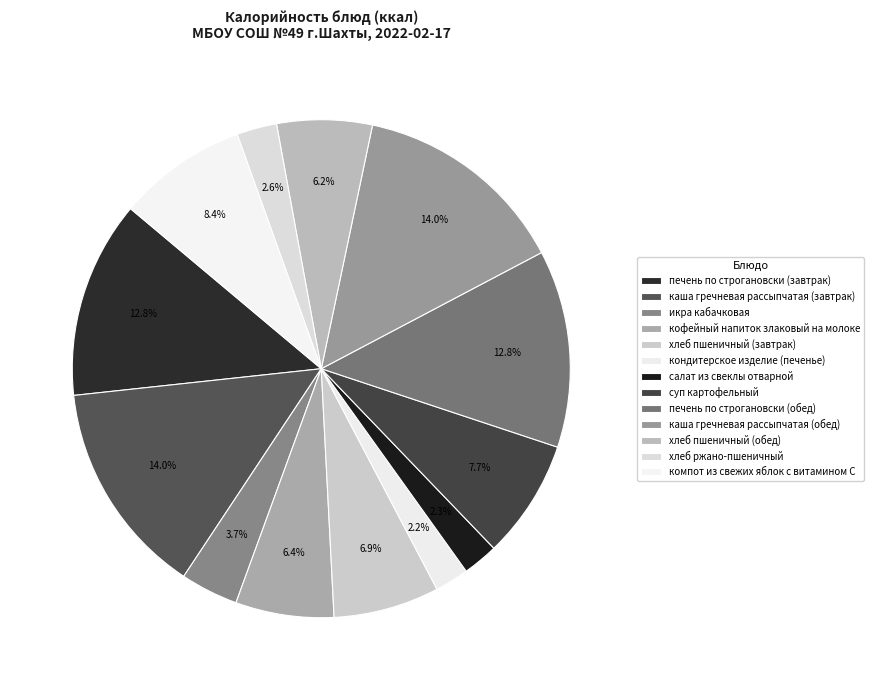

The печень по строгановски (обед) slice represents 3% of the pie. True or false?

False